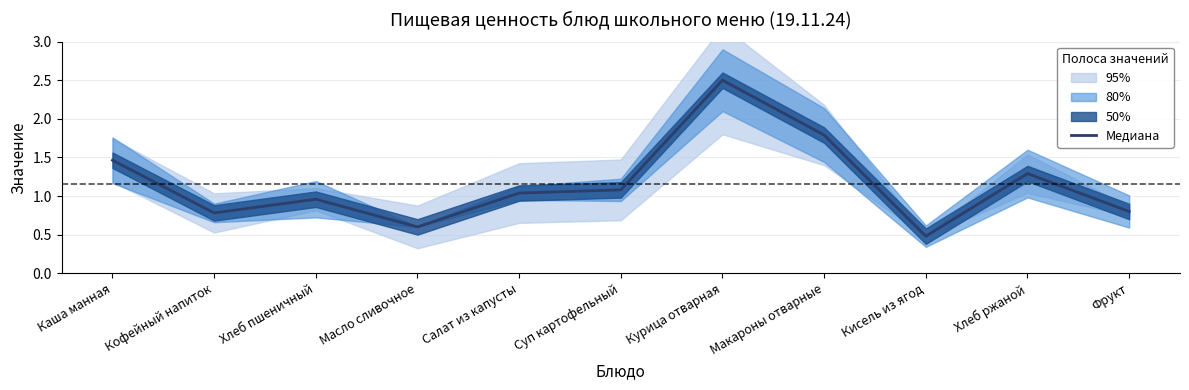

True or false: the data shows 1.1 at Суп картофельный.

True